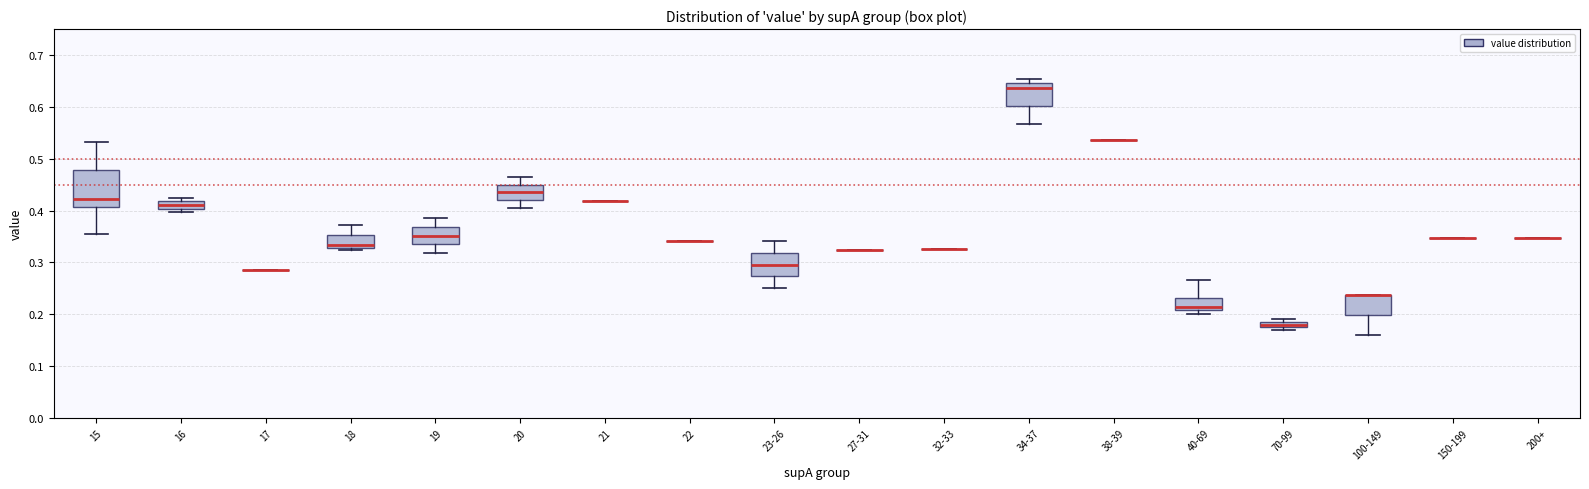

Comparing the boxes themselves (not the whiskers), which one is the tallest?

15